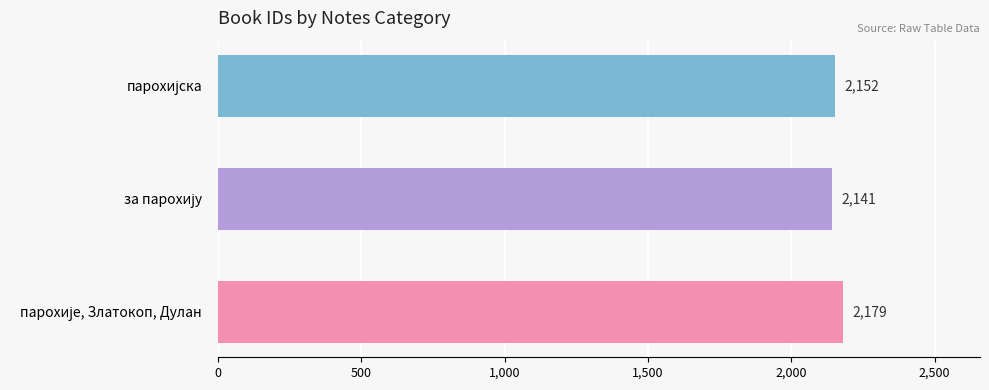

Are the bars grouped side by side (vs. stacked)?

No